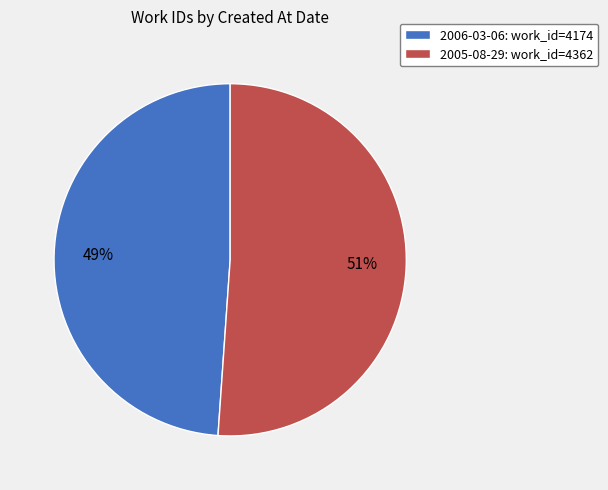

Does 2006-03-06 account for over 50% of the chart?

No